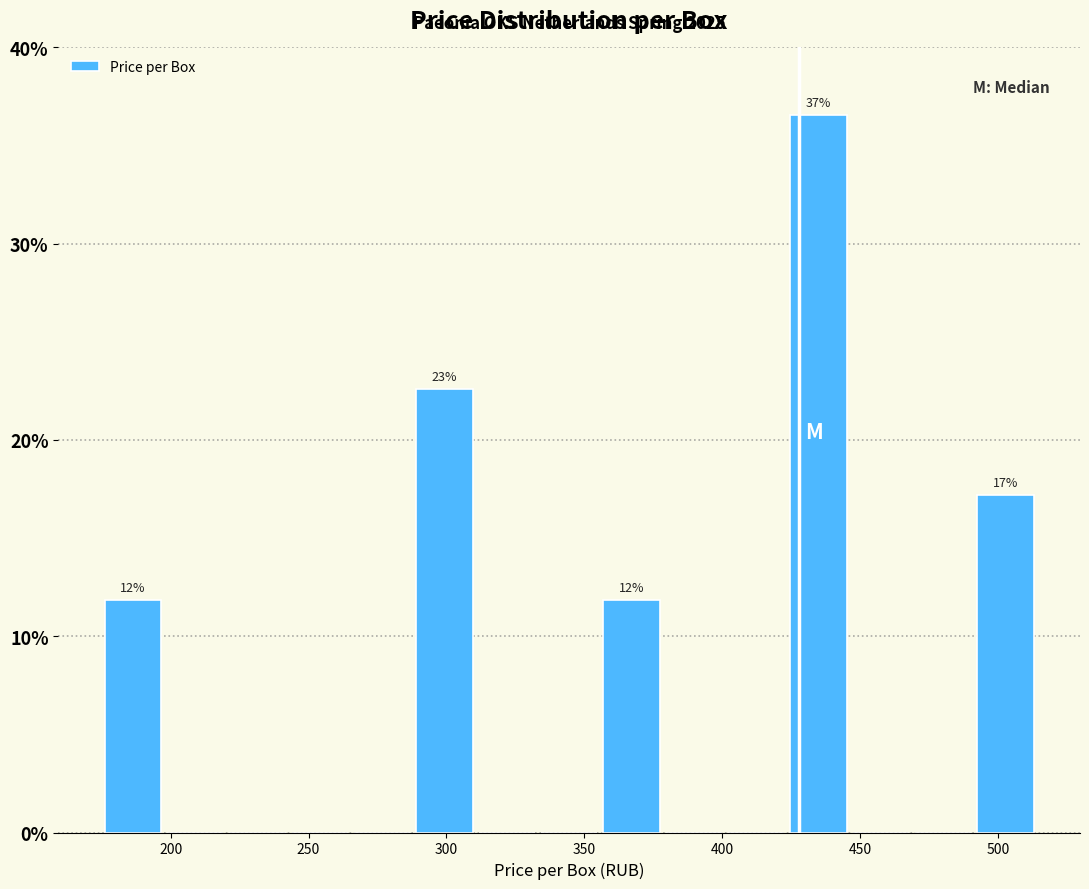

Which range on the x-axis has the tallest bar?

425 to 445